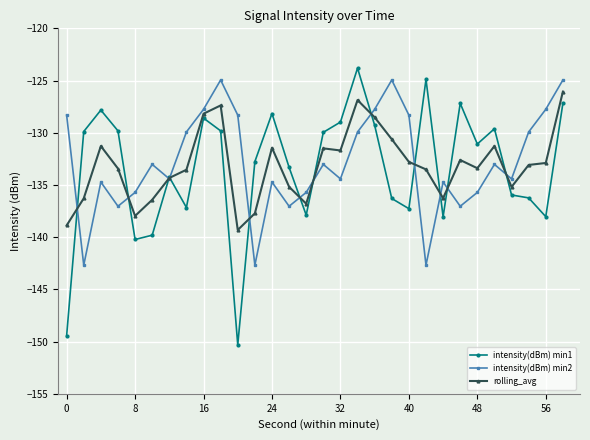

Which series has the widest spread of values?

intensity(dBm) min1